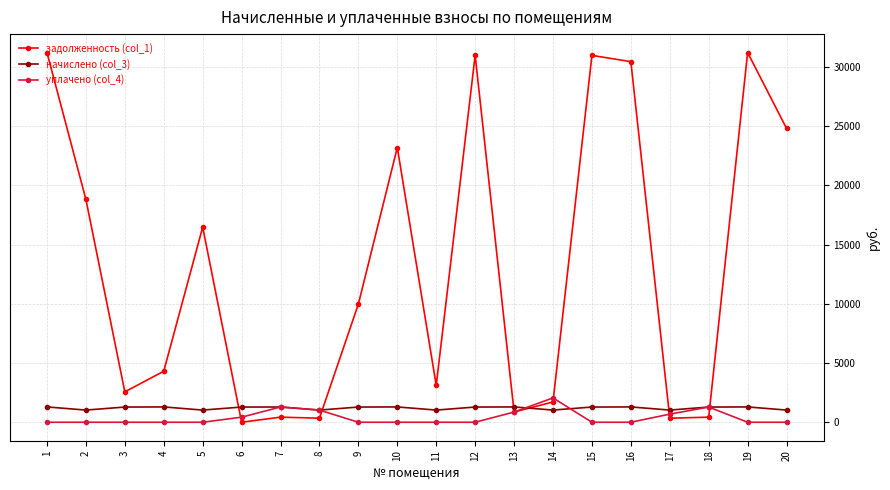

What is the difference between the second highest and second lowest values in the задолженность (col_1) series?

30876.8